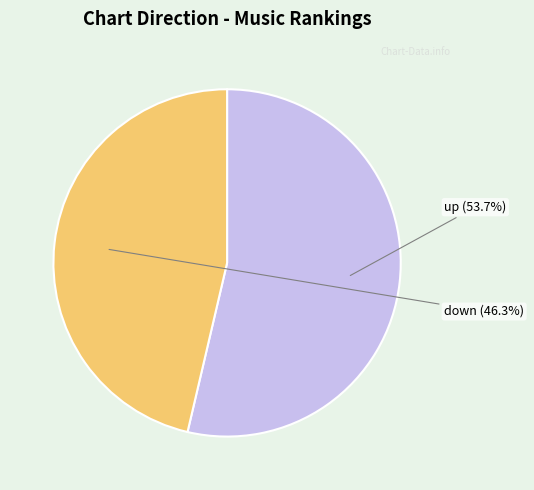

True or false: up accounts for 54% of the total.

True